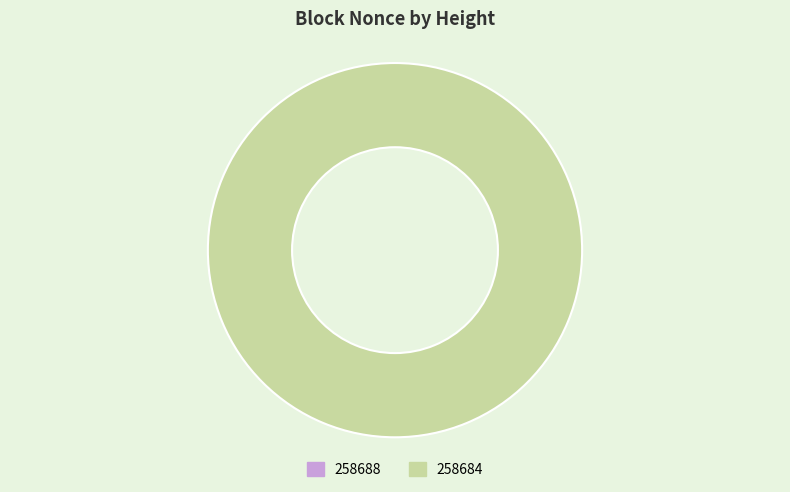

Rank the categories by value from lowest to highest.

258688, 258684